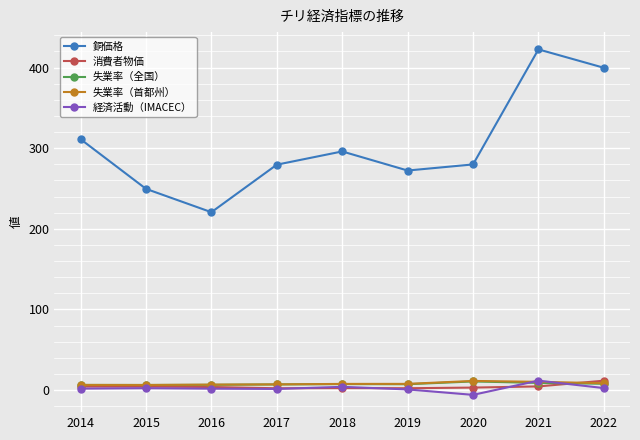

What is the difference between the highest and lowest values at 2014?

309.4